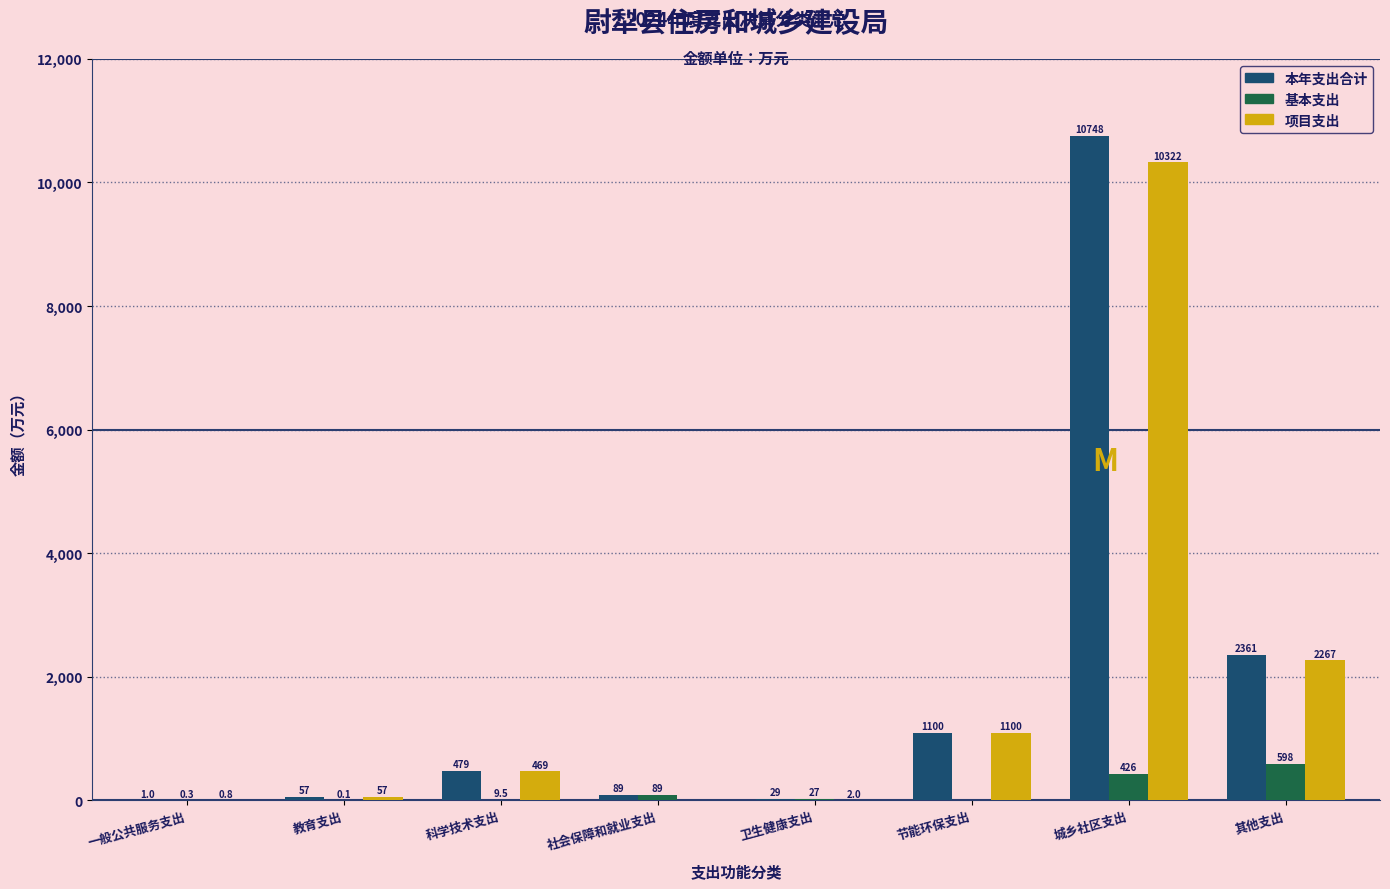

Reading left to right, extract all data points from this chart.

本年支出合计: 一般公共服务支出=1.0	教育支出=57.4	科学技术支出=478.6	社会保障和就业支出=89.5	卫生健康支出=29.4	节能环保支出=1100.0	城乡社区支出=10748.0	其他支出=2361.2
基本支出: 一般公共服务支出=0.3	教育支出=0.1	科学技术支出=9.5	社会保障和就业支出=89.5	卫生健康支出=27.4	节能环保支出=0.0	城乡社区支出=425.8	其他支出=597.9
项目支出: 一般公共服务支出=0.8	教育支出=57.3	科学技术支出=469.1	社会保障和就业支出=0.0	卫生健康支出=2.0	节能环保支出=1100.0	城乡社区支出=10322.2	其他支出=2267.1